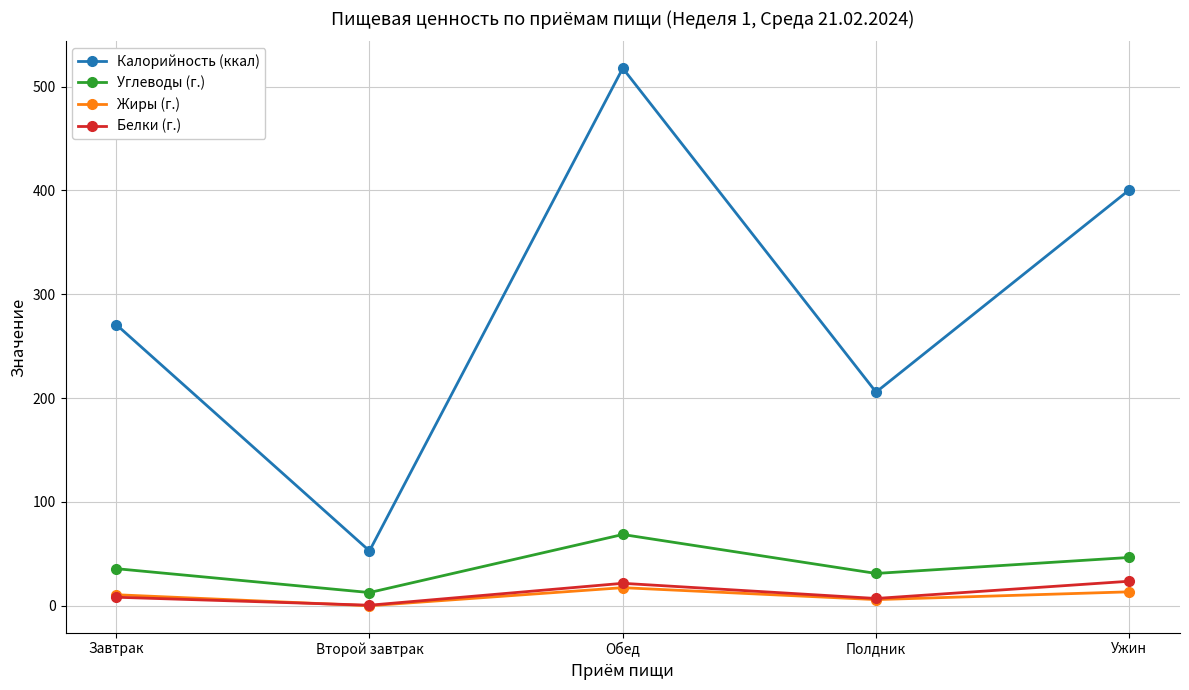

What is the label of the 3rd point from the right?

Обед